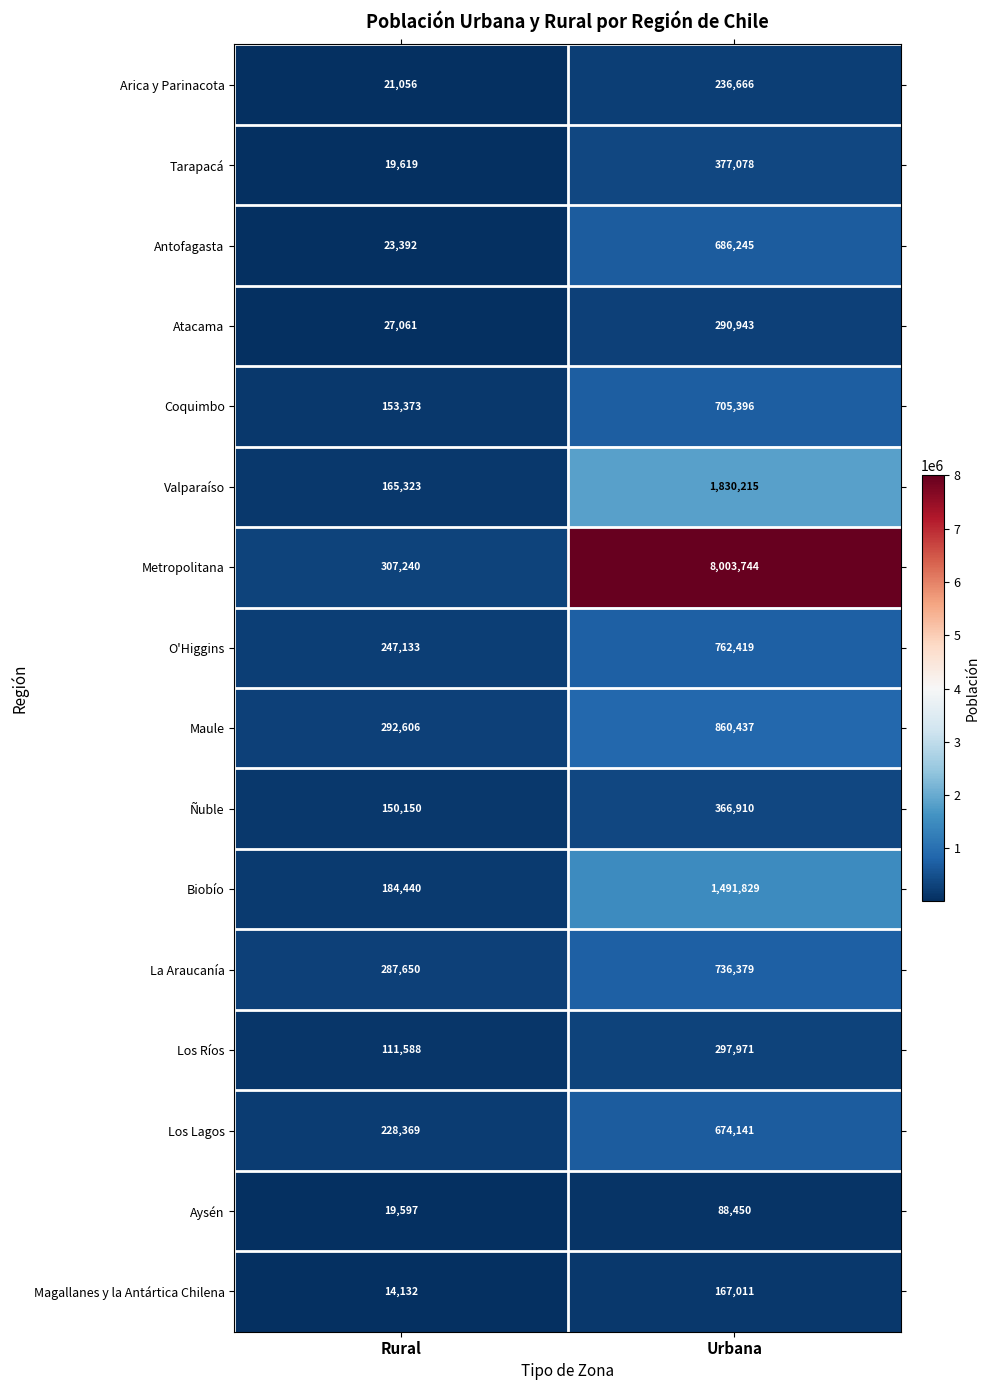

What is the greatest value displayed?

8003744